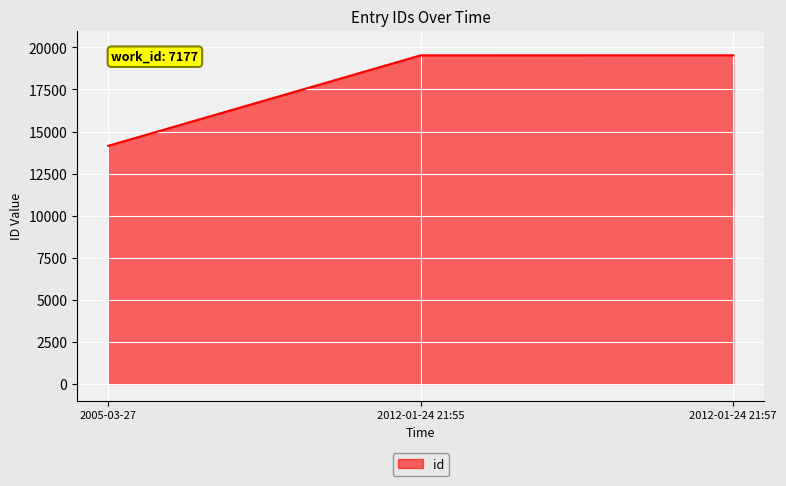

Which category has the lowest value across all series?

2005-03-27